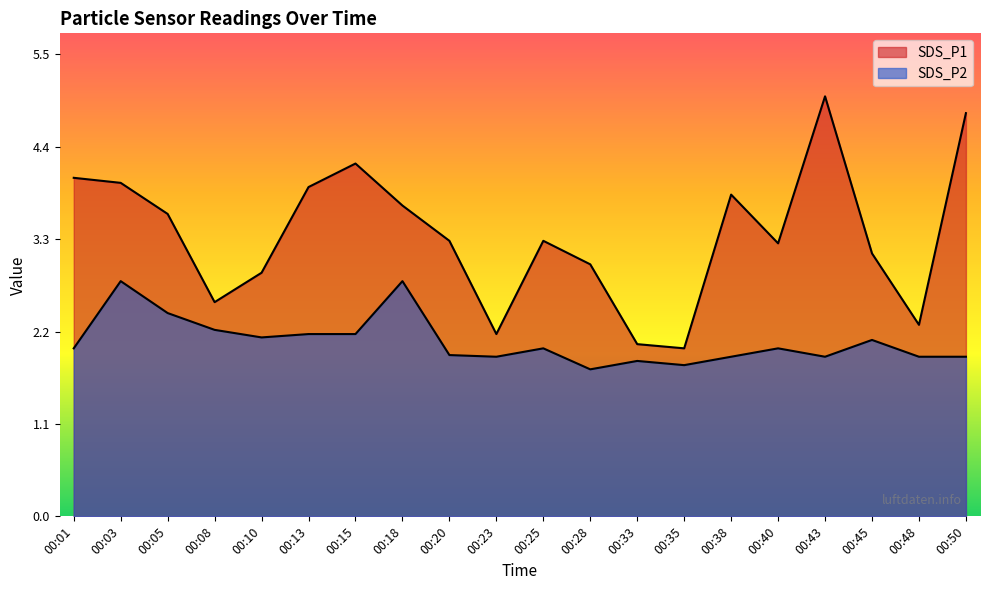

At which label does SDS_P2 reach its minimum?

00:28